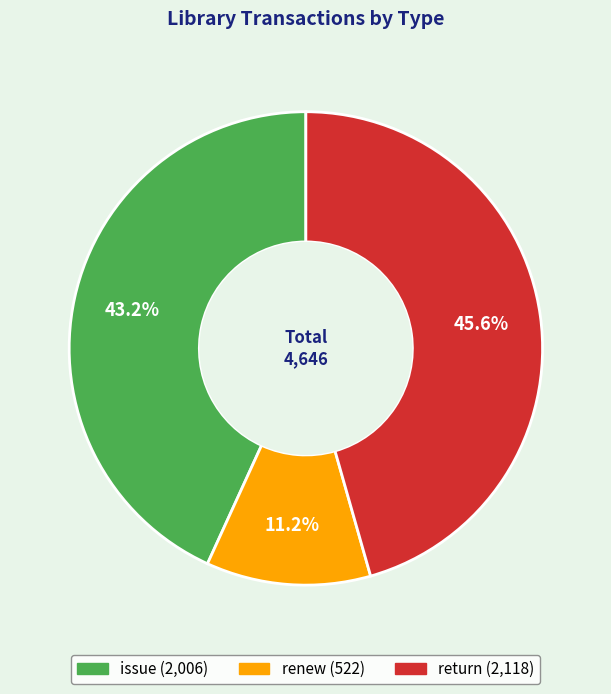

Which category has the smallest portion of the pie?

renew